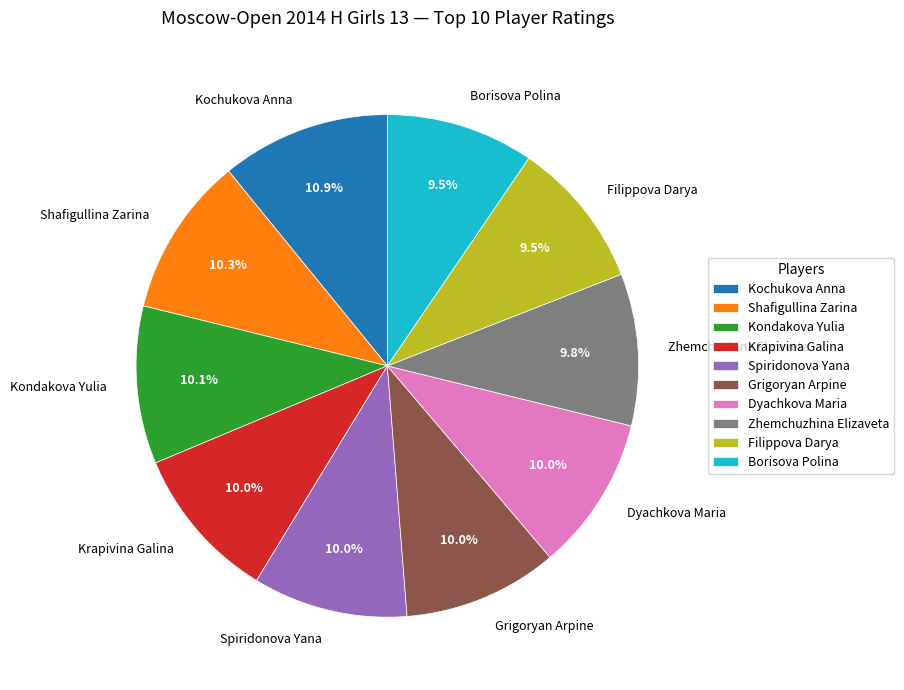

Is the sum of Krapivina Galina and Spiridonova Yana greater than half?

No